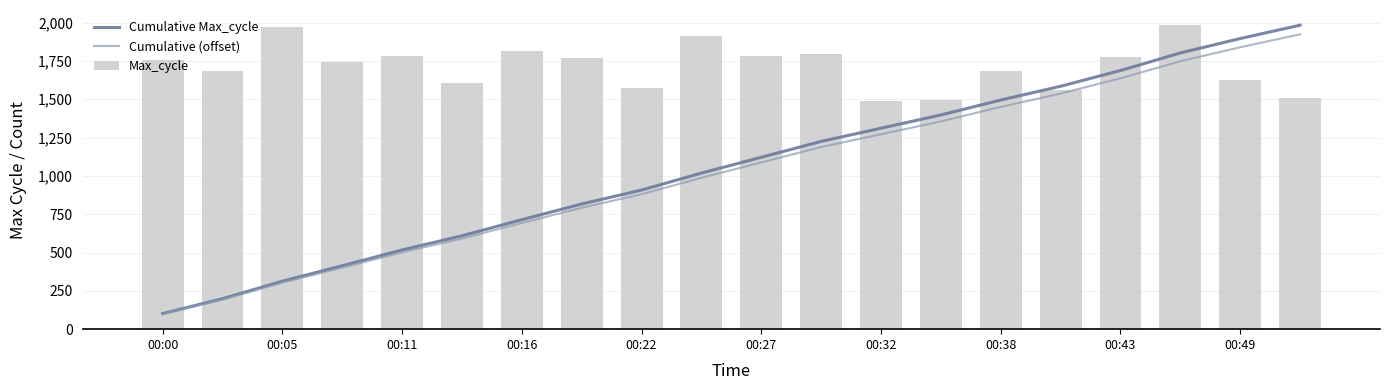

What are all the series names shown in the legend?

Cumulative Max_cycle, Cumulative (offset), Max_cycle